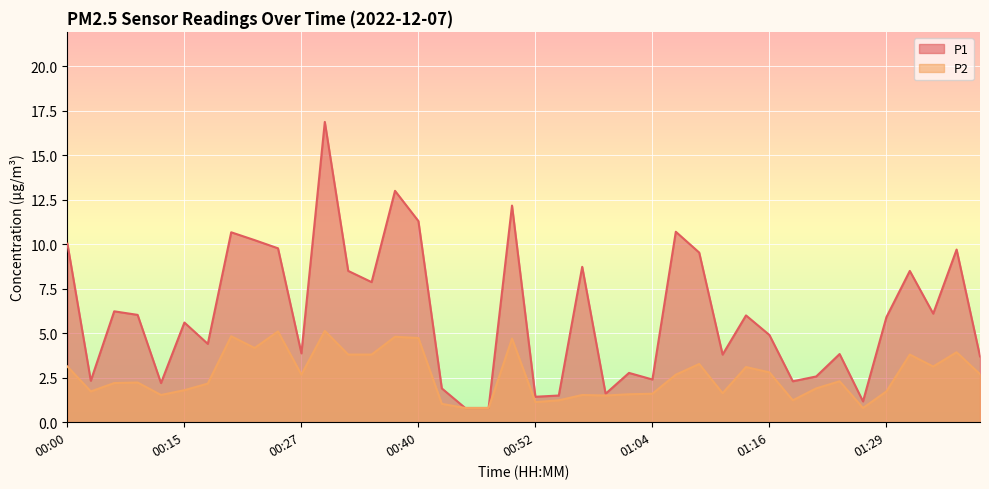

True or false: P1 and P2 intersect in this chart.

False